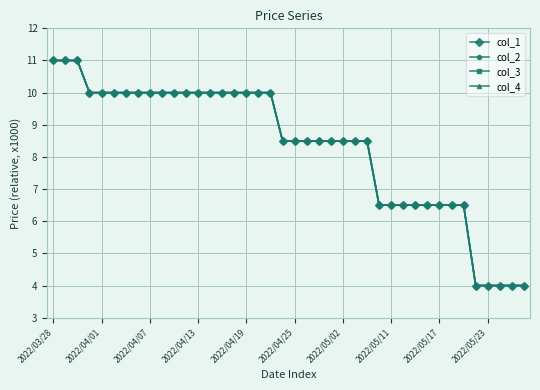

Does the chart have visible grid lines?

Yes